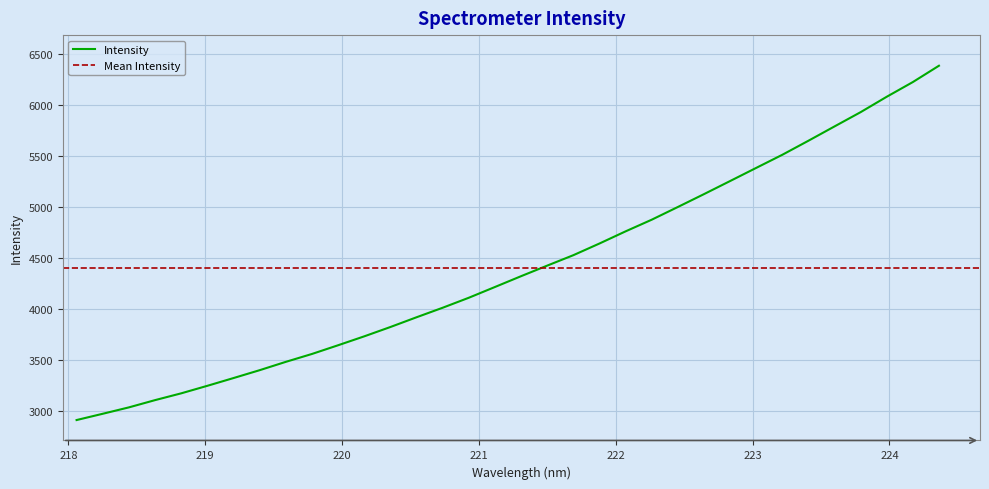

Reading left to right, extract all data points from this chart.

218.0596=2913.8	218.2508=2975.3	218.442=3038.0	218.6332=3109.0	218.8244=3175.6	219.0156=3249.4	219.2067=3325.4	219.3979=3402.6	219.589=3484.2	219.7801=3561.5	219.9712=3646.9	220.1623=3734.2	220.3533=3825.6	220.5444=3921.1	220.7354=4014.5	220.9264=4112.4	221.1174=4217.8	221.3083=4323.7	221.4993=4427.3	221.6902=4529.4	221.8812=4643.9	222.0721=4763.0	222.263=4877.2	222.4538=5001.6	222.6447=5127.6	222.8355=5255.8	223.0264=5384.7	223.2172=5513.2	223.408=5650.9	223.5987=5791.2	223.7895=5930.9	223.9802=6081.8	224.1709=6225.7	224.3616=6385.7